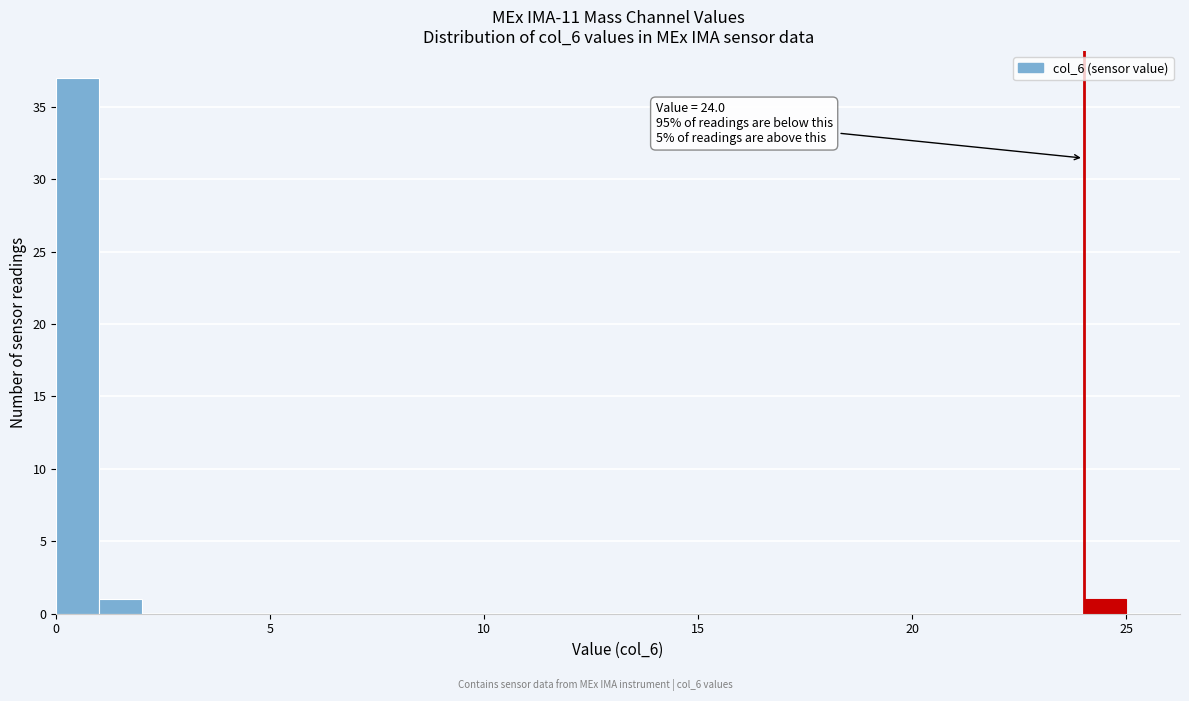

Around what value on the x-axis is the tallest bar? Give the approximate position of its centre, as read against the axis.

0.5